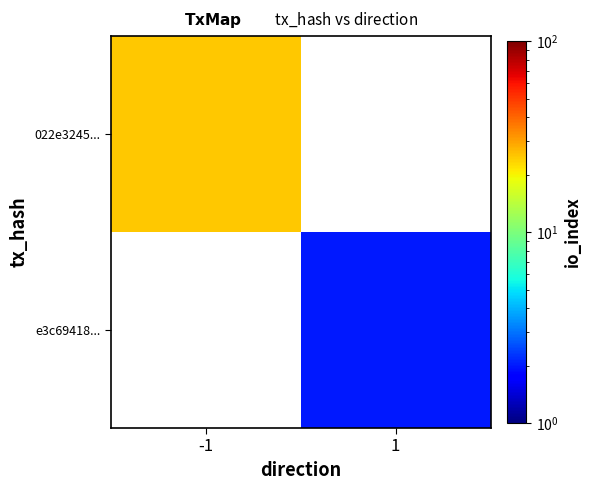

What is the smallest value displayed?

2.0